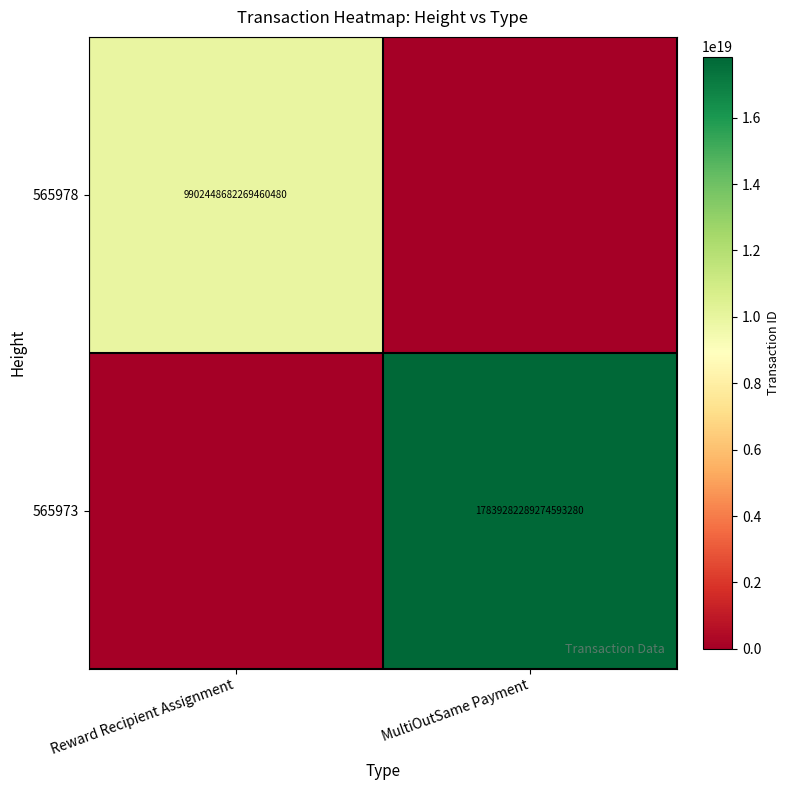

At how many categories does at least one series exceed 14222136188672108544?

1